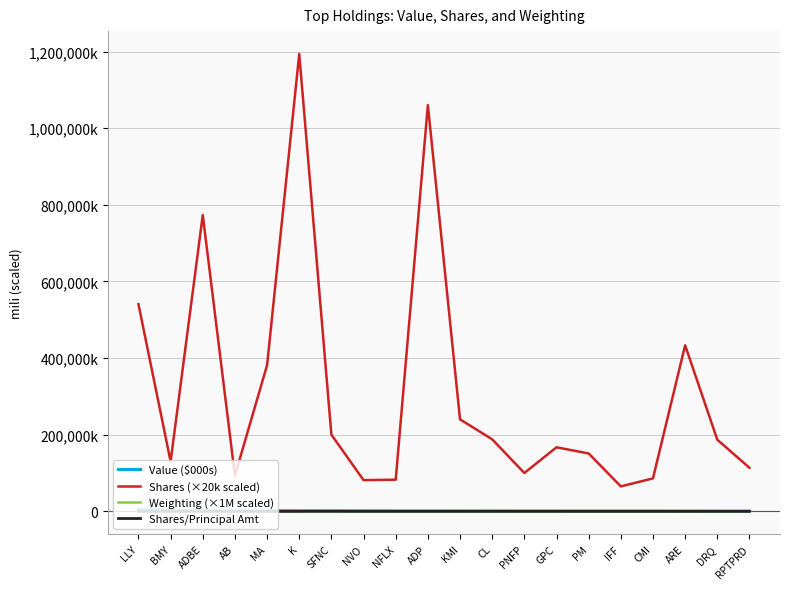

Does the chart display data point markers on the line(s)?

No